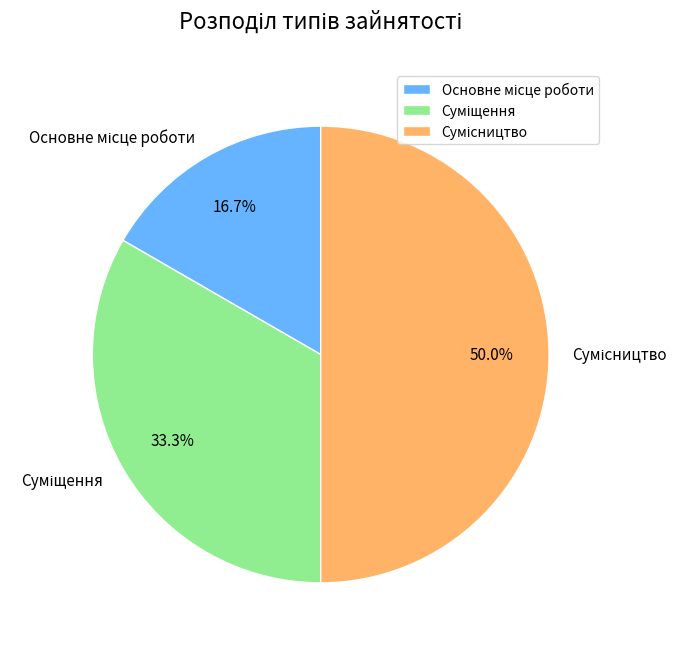

How many segments does this pie chart have?

3